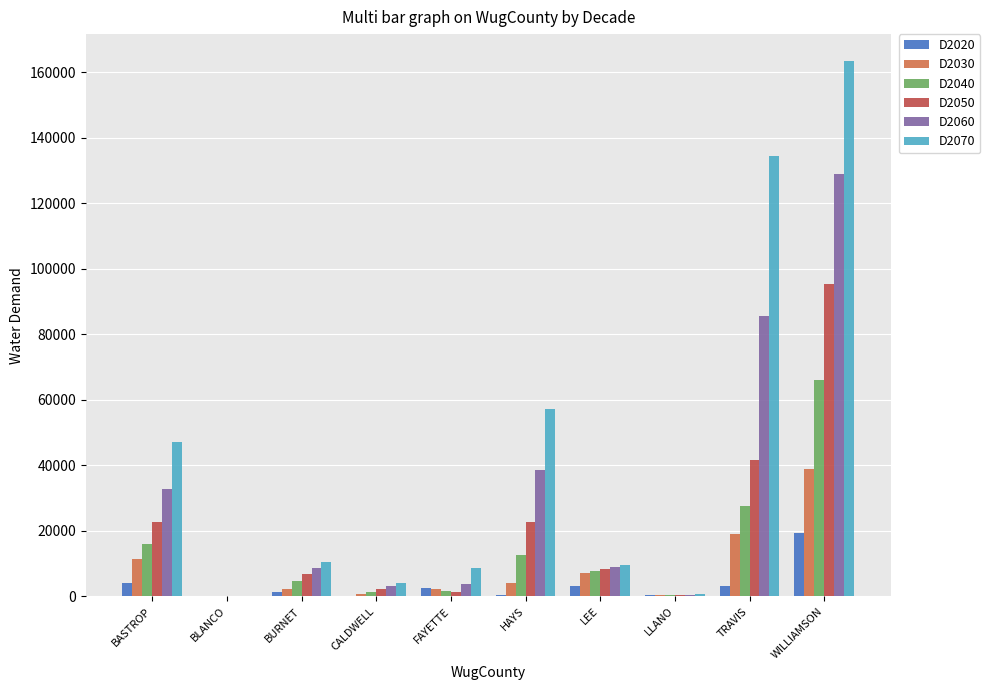

How many groups of bars are there?

10